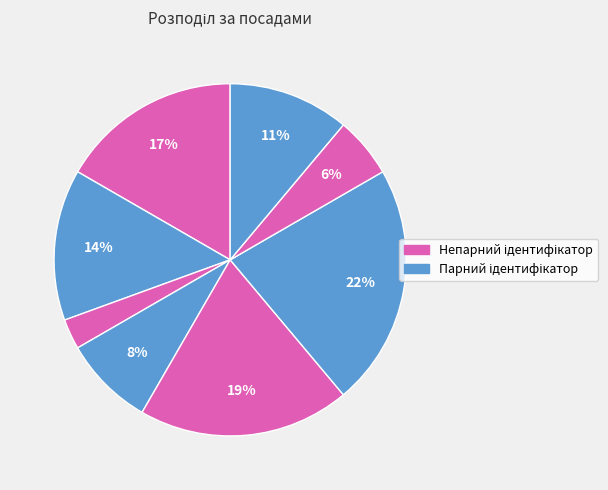

How many slices are in this pie chart?

8